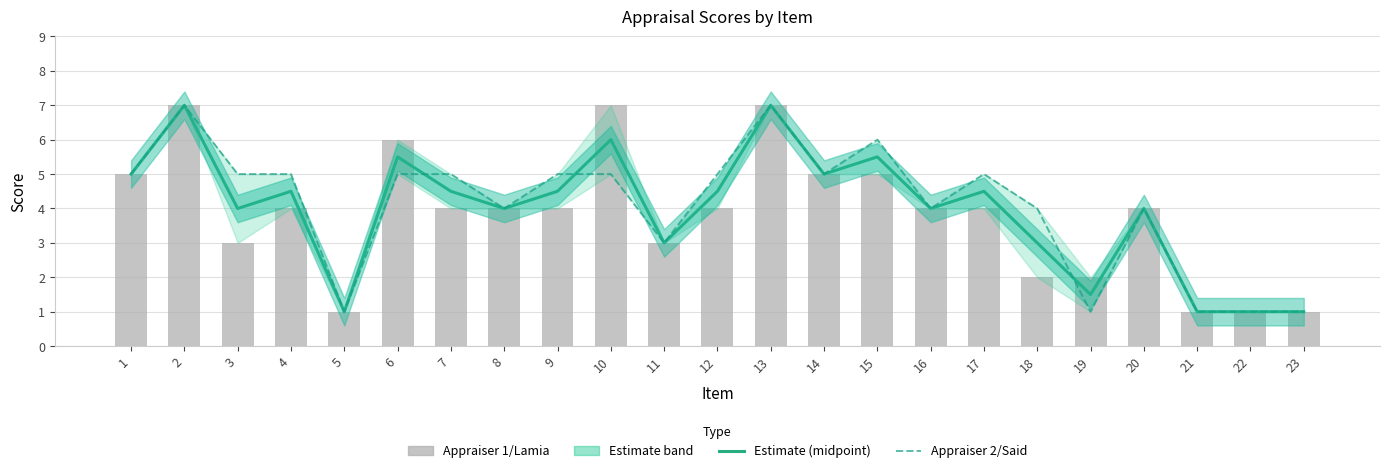

Is it true that Estimate (midpoint) equals 0.5 at 23?

False